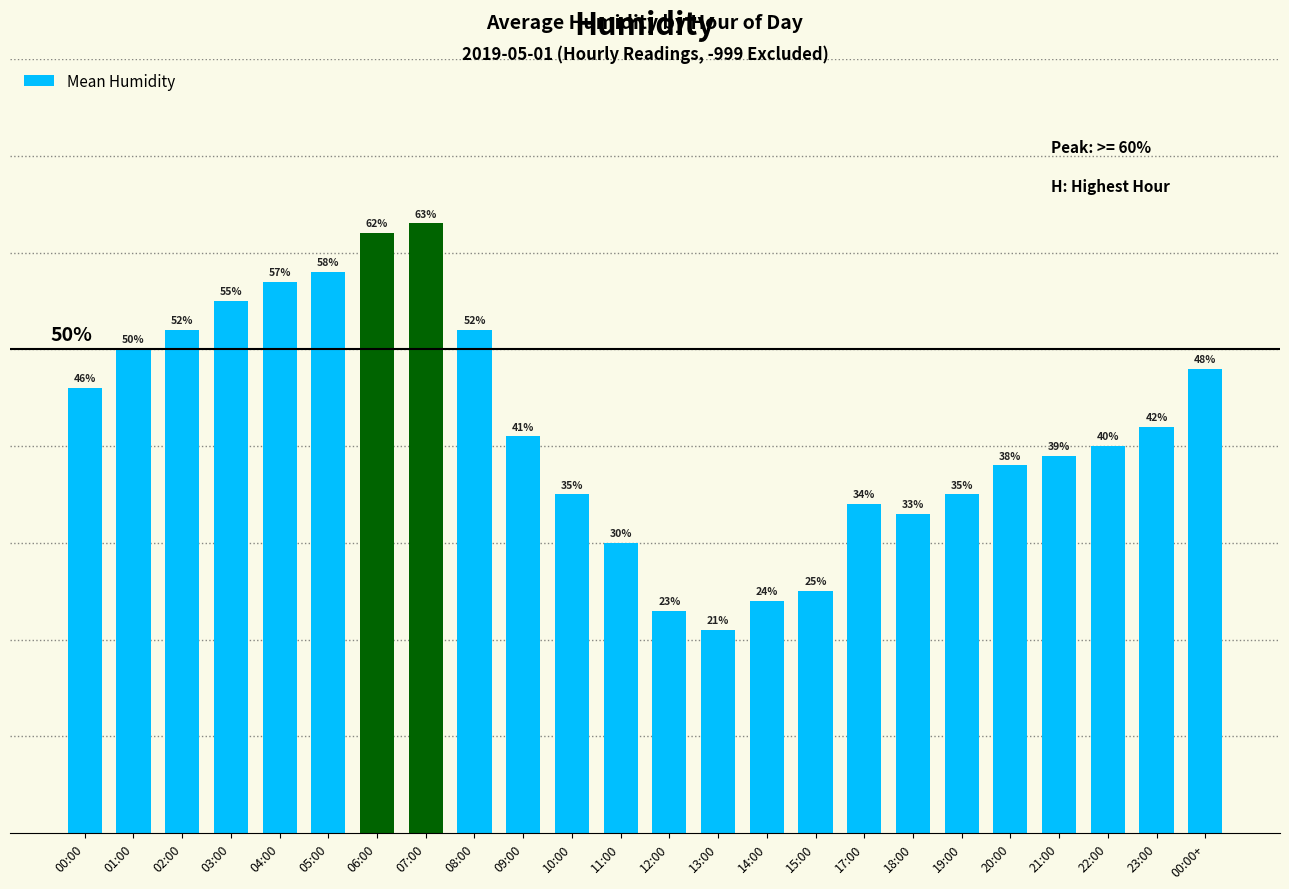

At which label does the data first exceed 41?

00:00